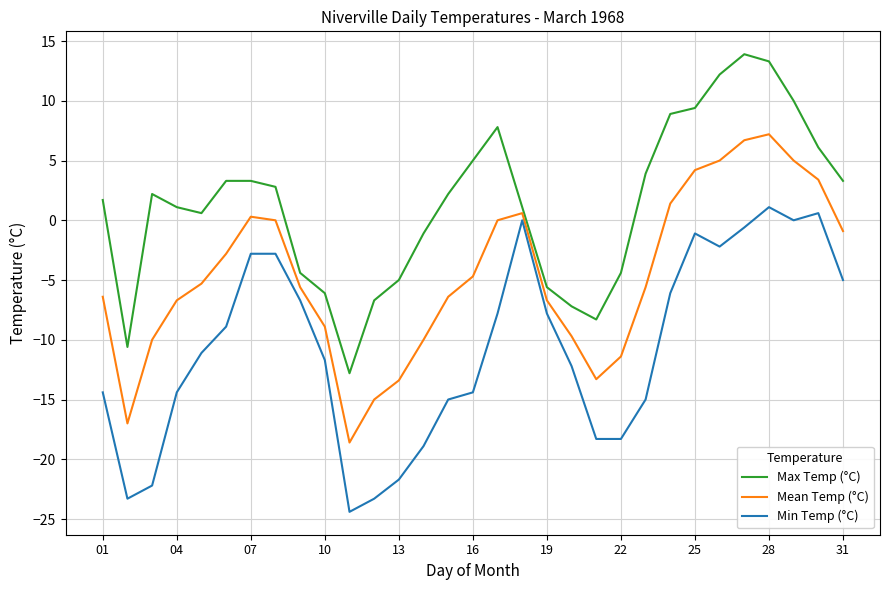

How many values in the Min Temp (°C) series are below -11?

16